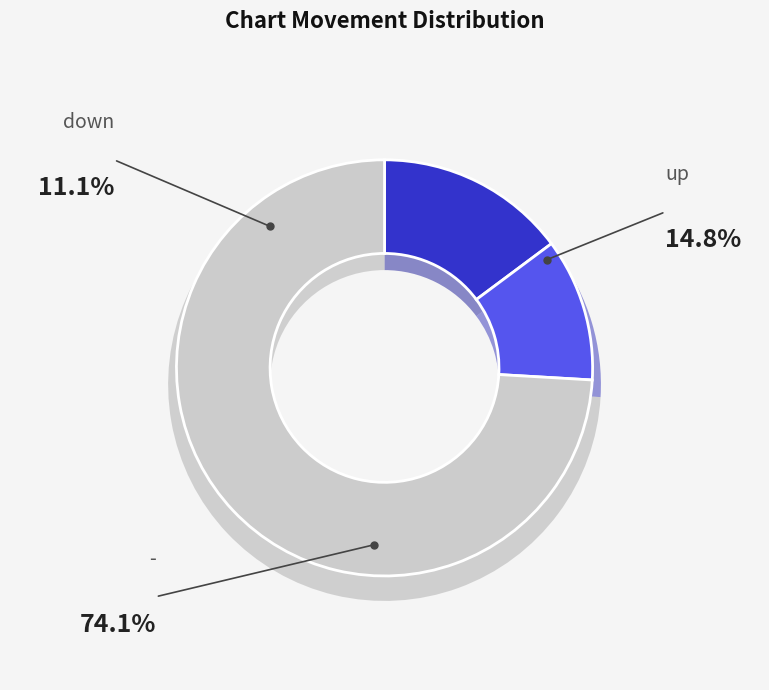

Does - account for over 50% of the chart?

Yes